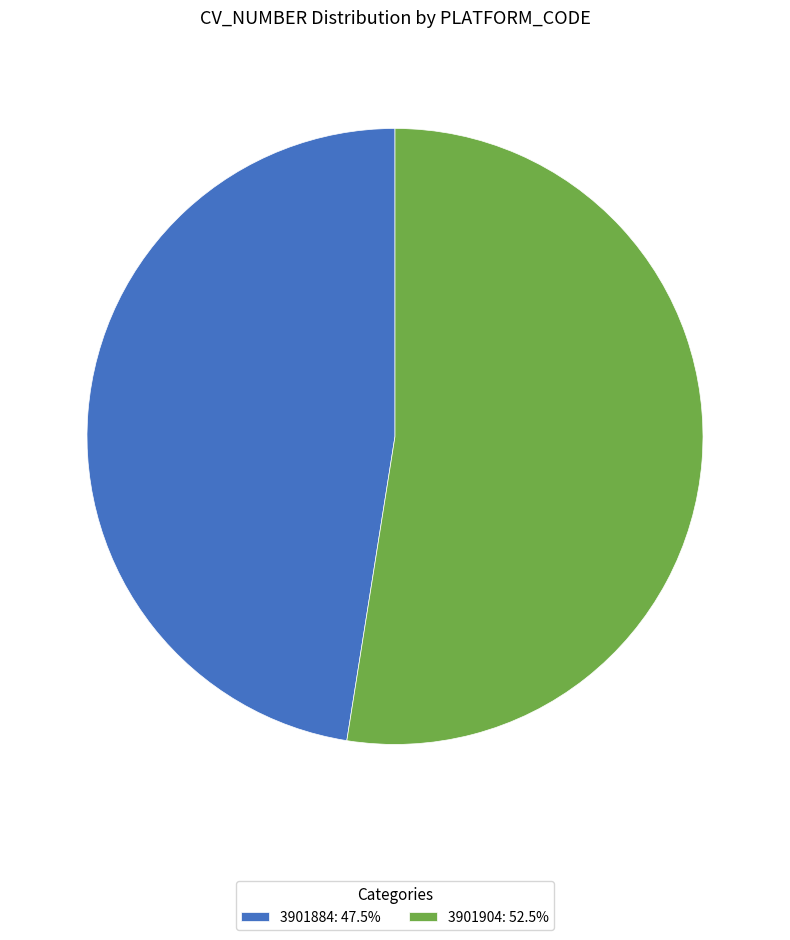

What is the ratio of the value at 3901884: 47.5% to the value at 3901904: 52.5%?

0.9